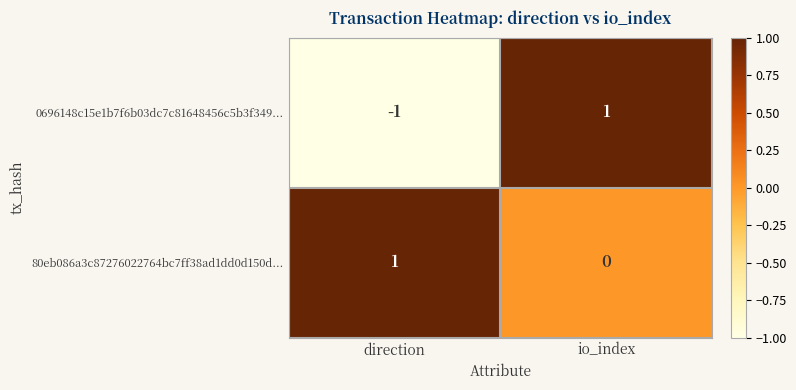

Is it true that 0696148c15e1b7f6b03dc7c81648456c5b3f349... equals 2 at io_index?

False